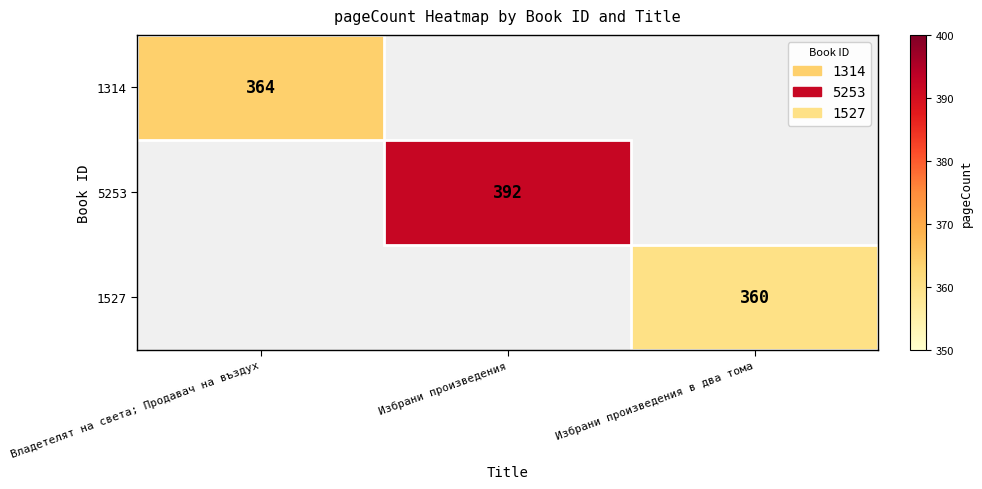

The value of 1314 at Владетелят на света; Прoдaвaч нa въздуx is 364. True or false?

True